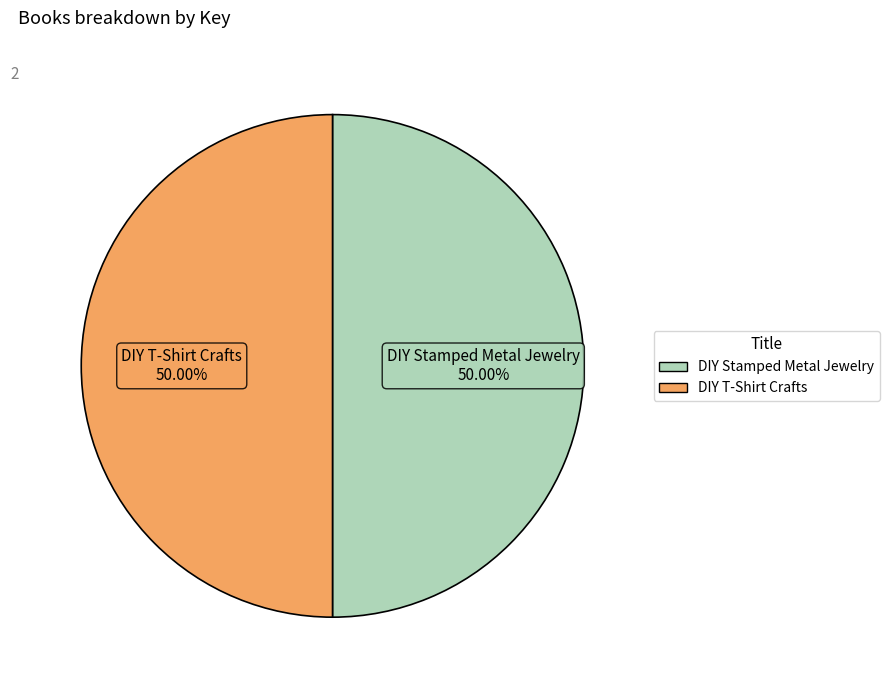

Combined, do DIY T-Shirt Crafts and DIY Stamped Metal Jewelry account for over 50%?

Yes